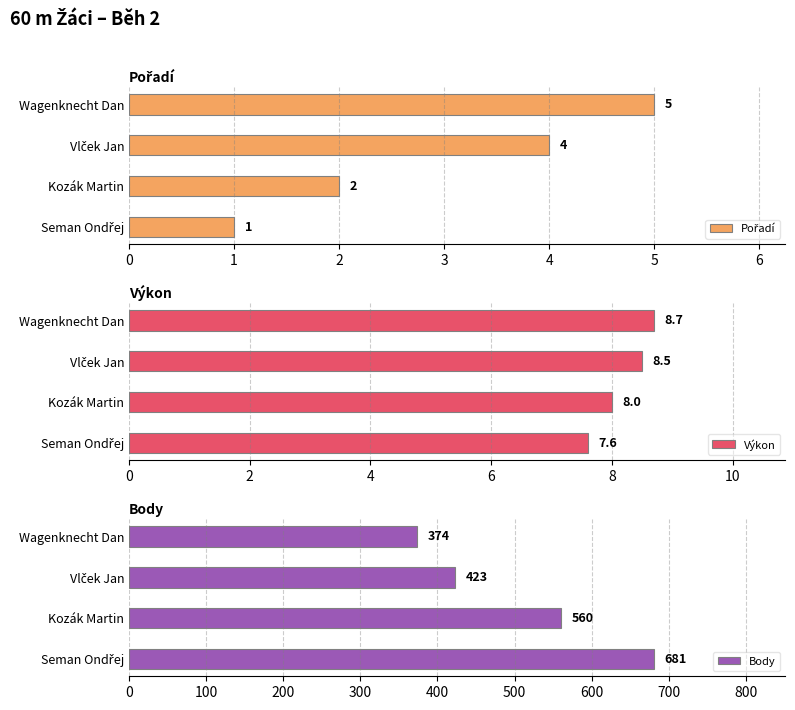

Reading left to right, list all the values displayed in this chart.

Pořadí: 1.0	2.0	4.0	5.0
Výkon: 7.6	8.0	8.5	8.7
Body: 681.0	560.0	423.0	374.0